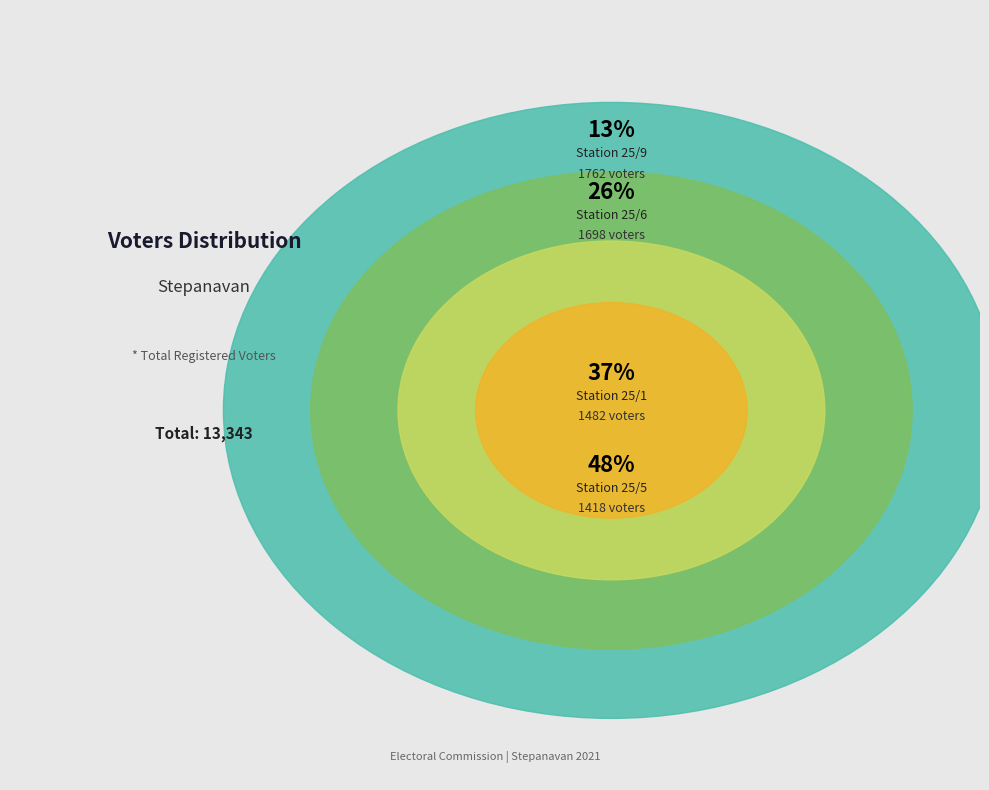

True or false: 25/5 accounts for 1% of the total.

False